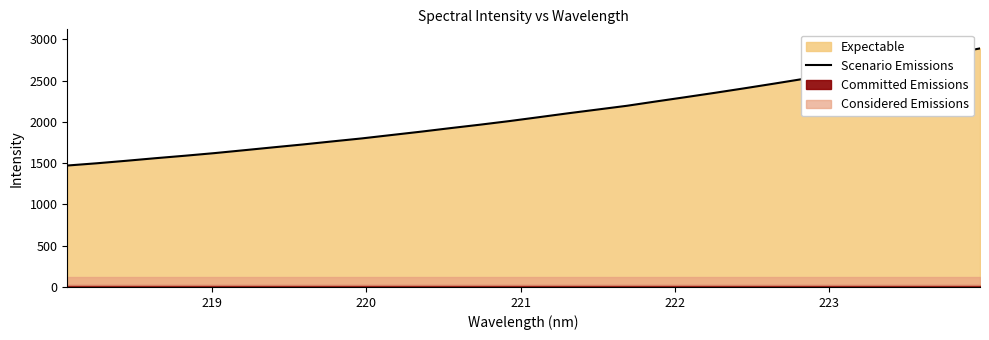

What is the lowest value of the Scenario Emissions series?

1472.0